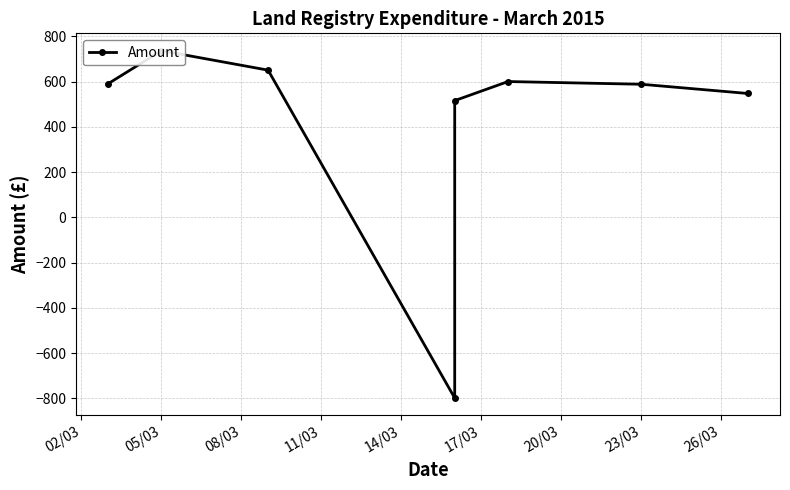

How many lines are shown in the chart?

1